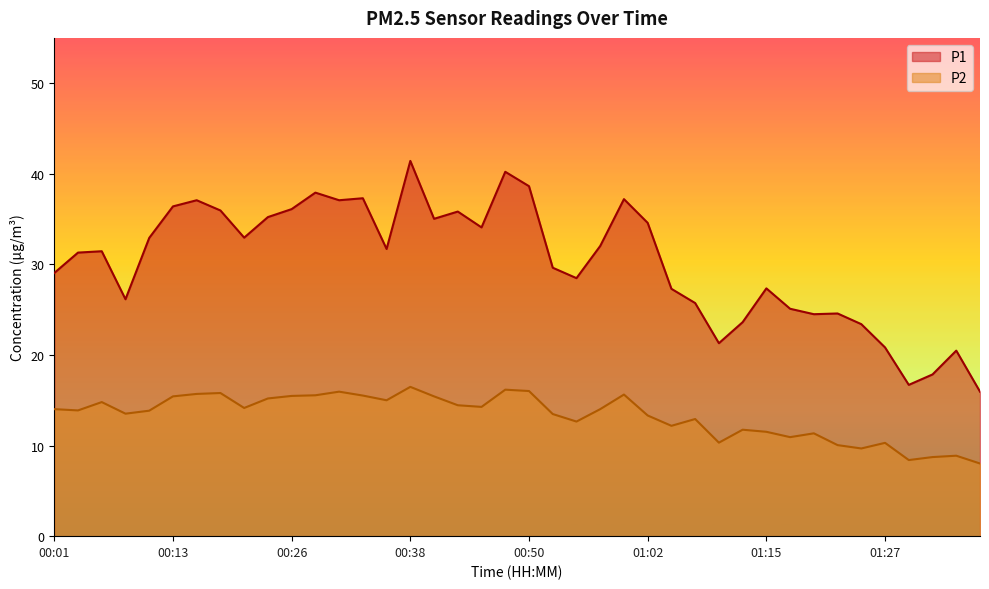

Where does the P1 series first go above 31?

00:04